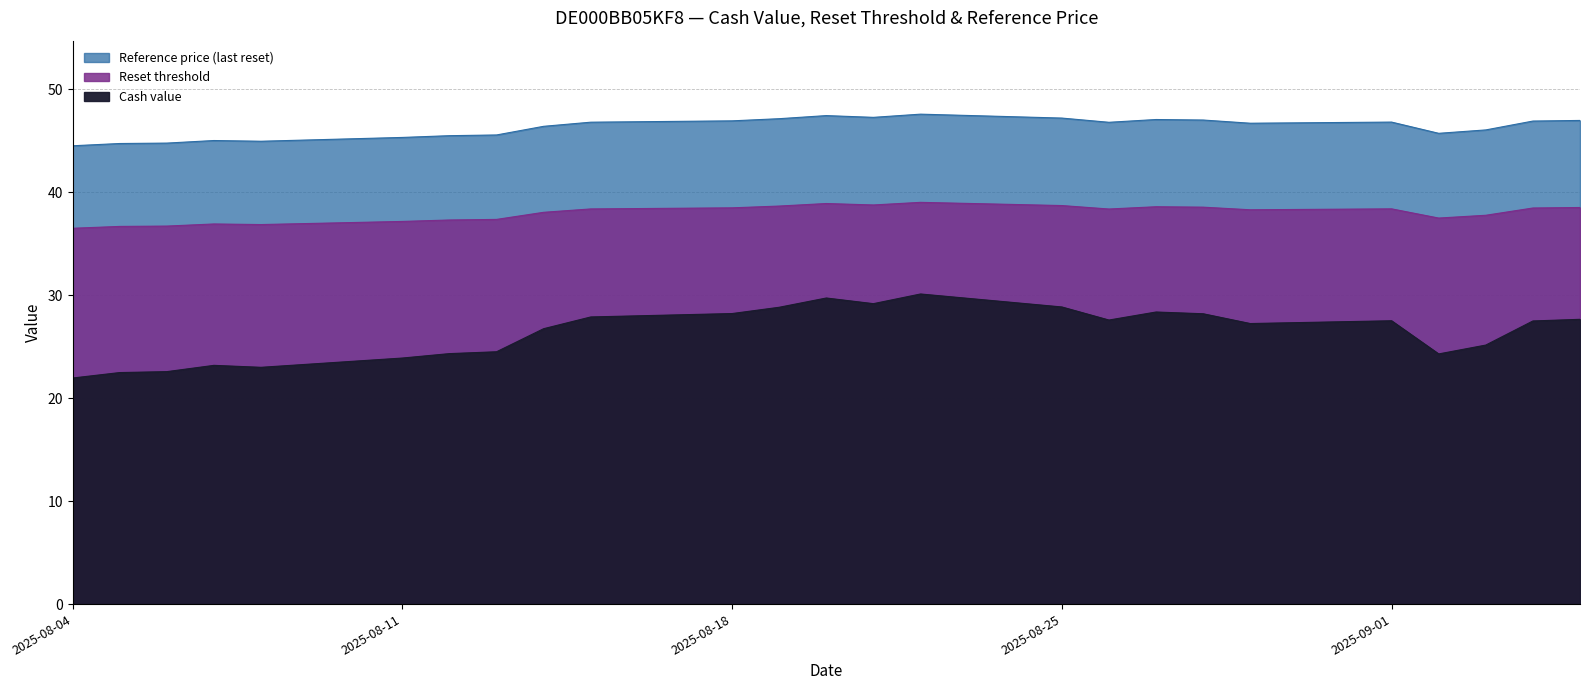

Is it true that Reference price equals 46.7 at 2025-08-29?

True